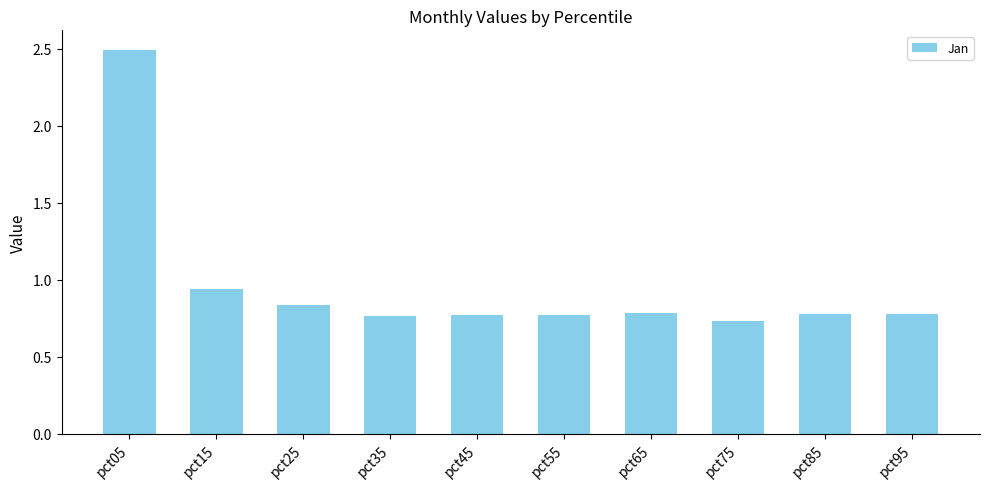

What is the difference between the maximum and minimum values?

1.8